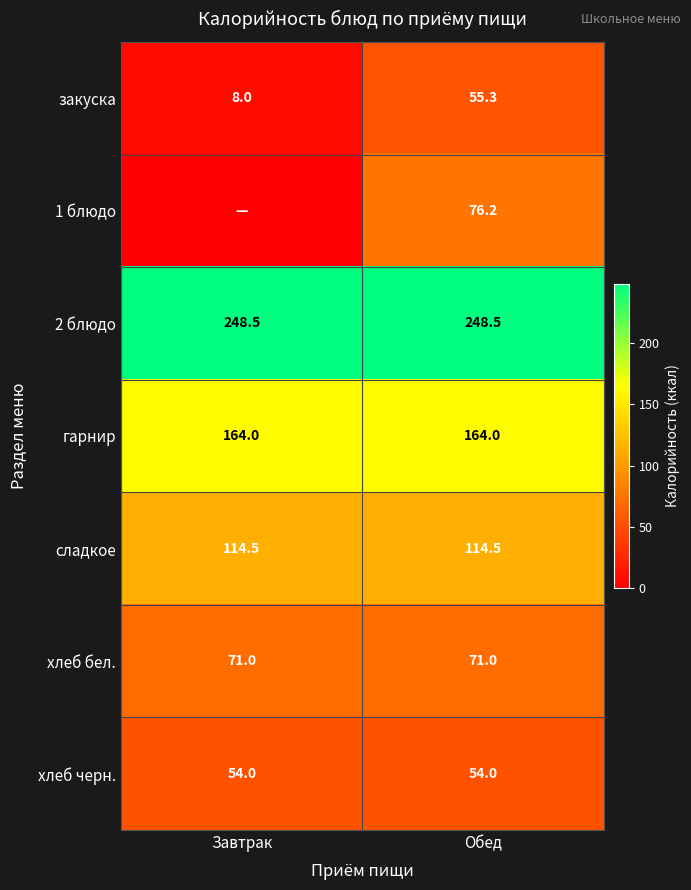

What is the sum of the хлеб бел. values at Обед and Завтрак?

142.0